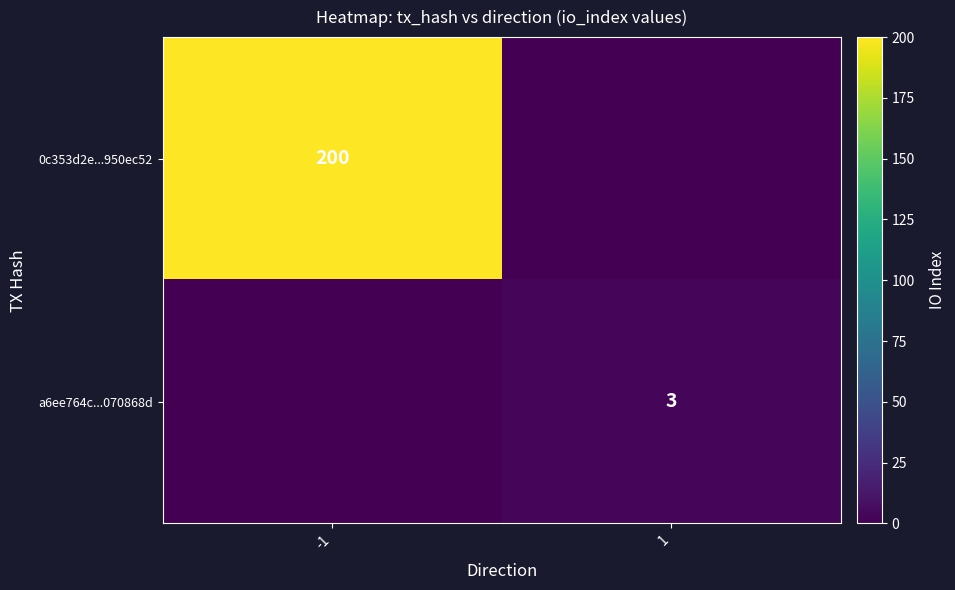

True or false: a6ee764c...070868d has a value of 2 at 1.

False